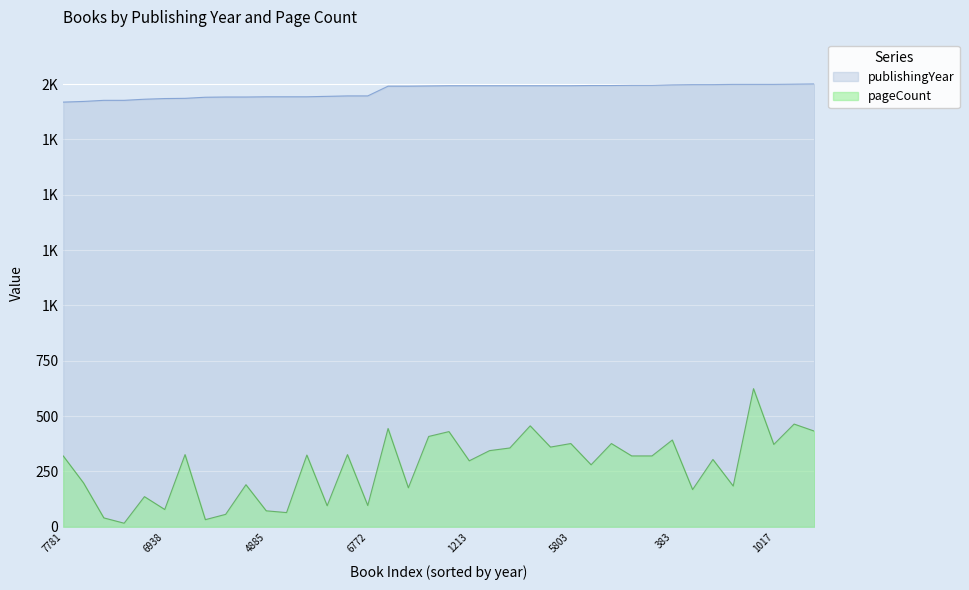

How many lines are shown in the chart?

2